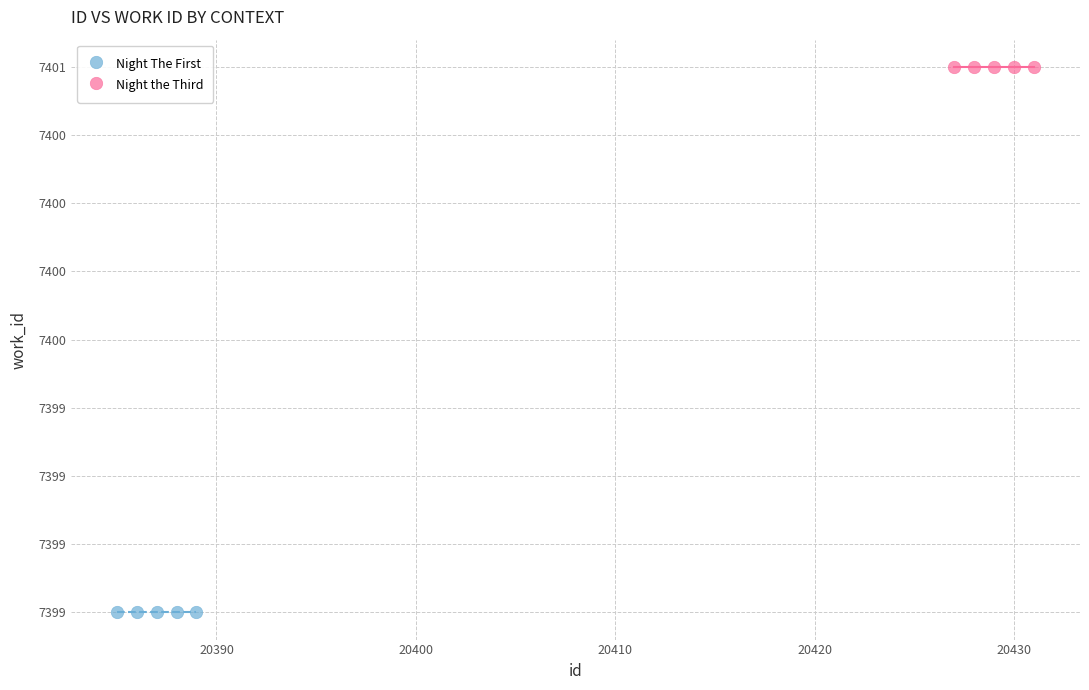

Which series contains the highest Y value?

Night the Third